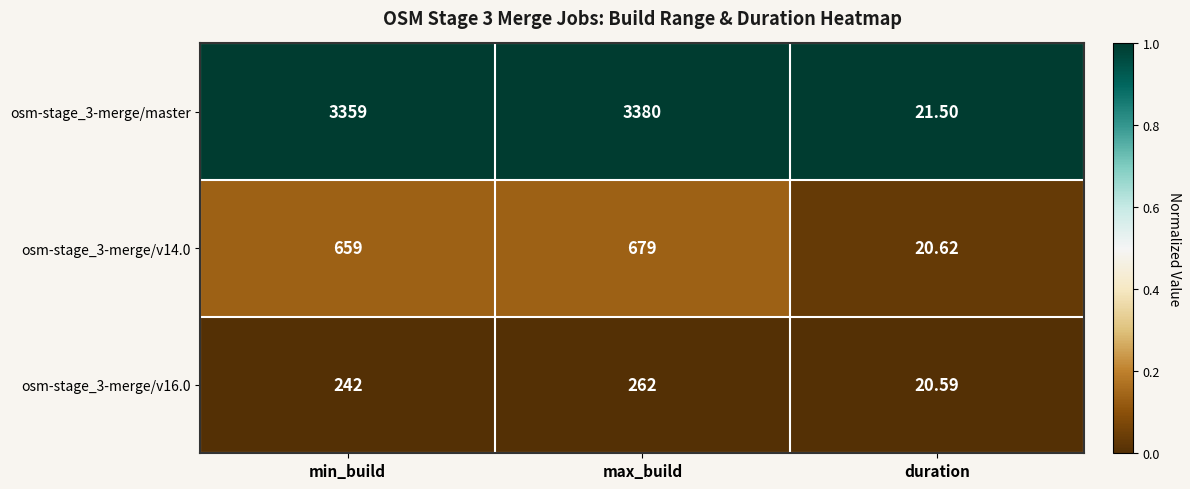

At which label does osm-stage_3-merge/v16.0 reach its minimum?

duration